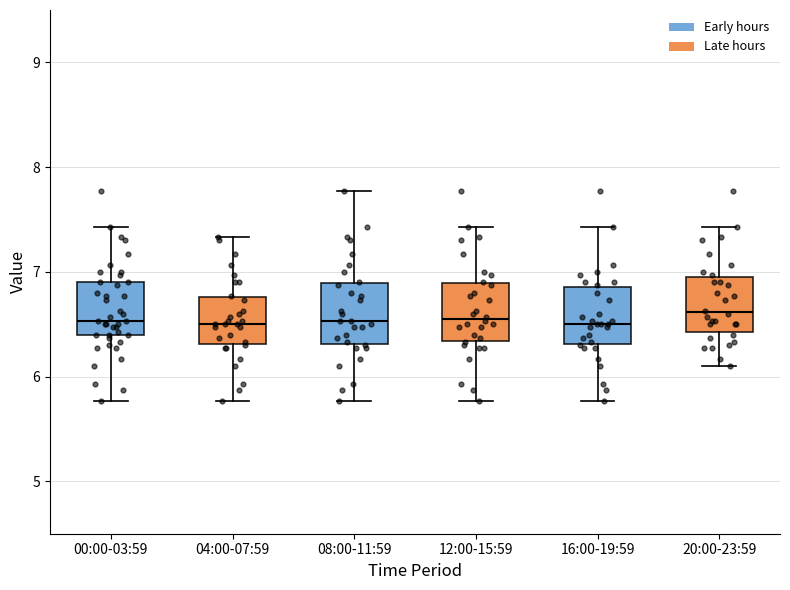

Reading left to right, transcribe this box plot: for each box, give where its median line is, the range the box spans, and where its two whiskers end, as read against the y-axis. The values are not printed on the chart, so give them approximately, as read against the axis.

00:00-03:59: median 6.5, box 6.4 to 6.9, whiskers 5.8 to 7.4
04:00-07:59: median 6.5, box 6.3 to 6.8, whiskers 5.8 to 7.3
08:00-11:59: median 6.5, box 6.3 to 6.9, whiskers 5.8 to 7.8
12:00-15:59: median 6.6, box 6.3 to 6.9, whiskers 5.8 to 7.4
16:00-19:59: median 6.5, box 6.3 to 6.9, whiskers 5.8 to 7.4
20:00-23:59: median 6.6, box 6.4 to 7.0, whiskers 6.1 to 7.4